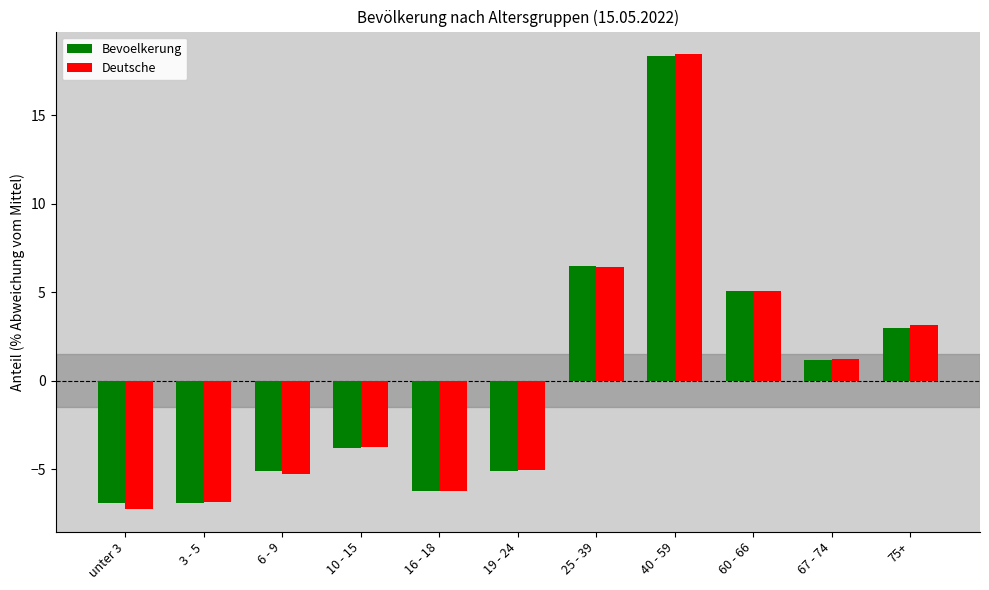

What is the sum of the Bevoelkerung values at 10 - 15 and 67 - 74?

-2.6